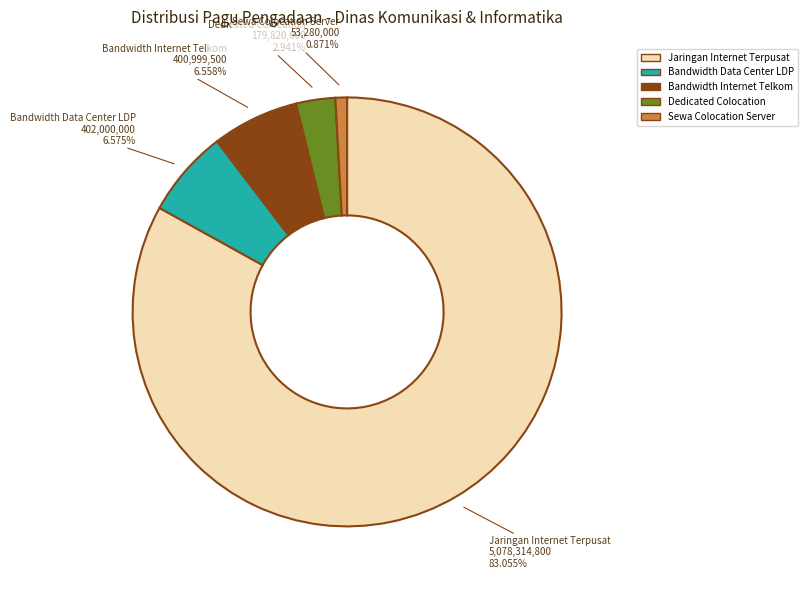

Approximately how many times larger is the value at Jaringan Internet Terpusat compared to Bandwidth Internet Telkom?

12.7